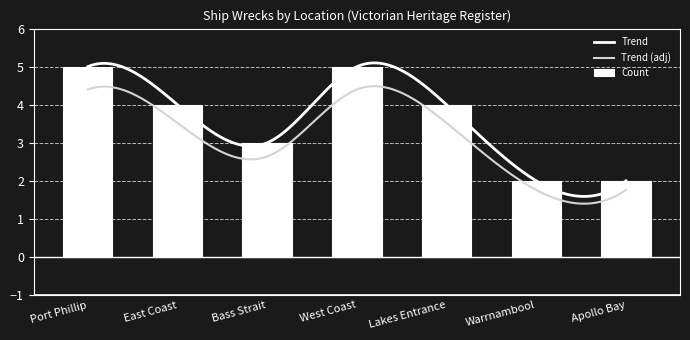

At which label does the data first exceed 4?

Port Phillip